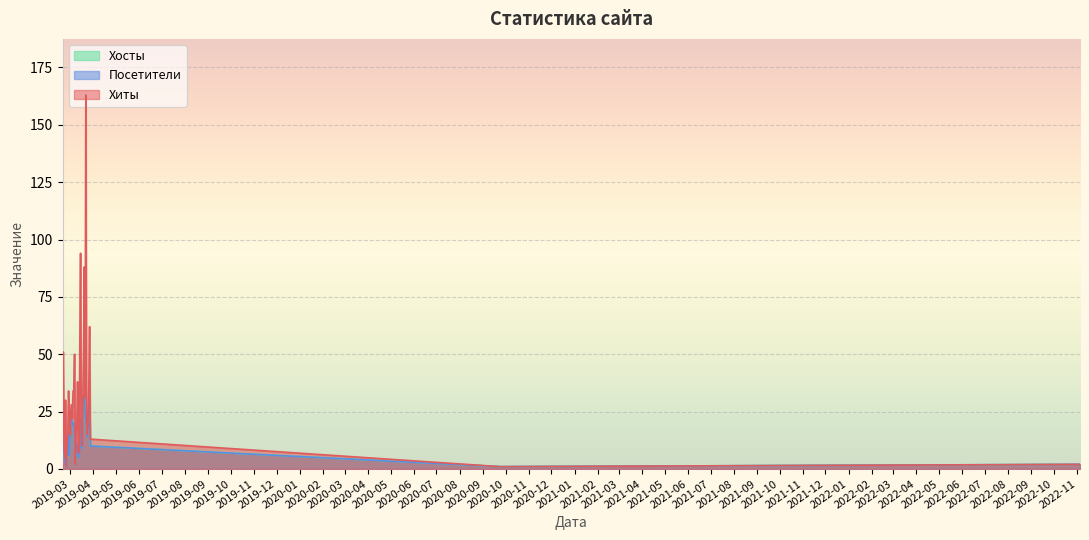

True or false: Хиты and Посетители cross at least once.

False